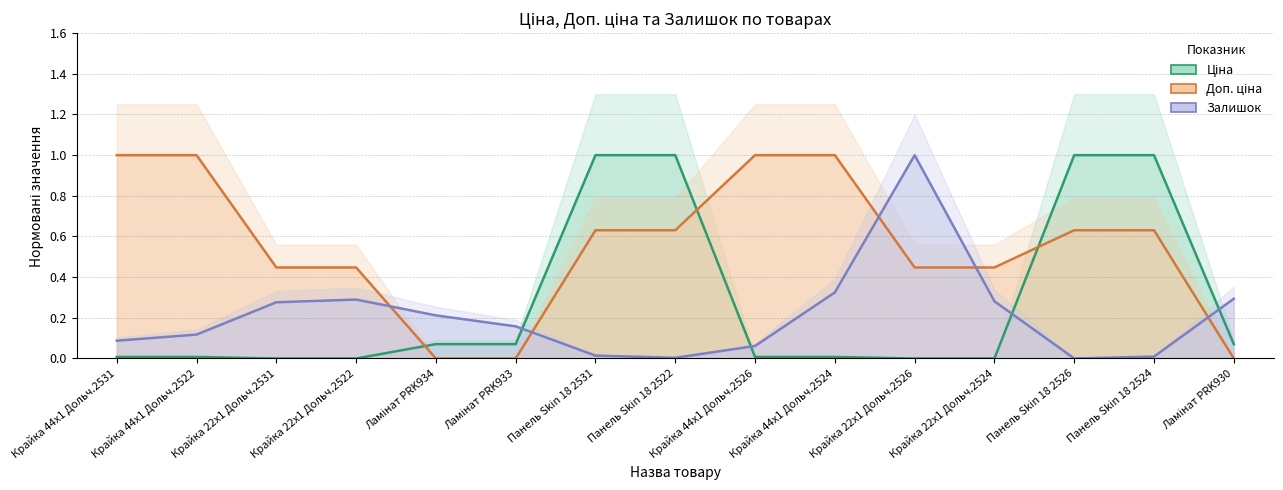

What is the total value across all series at Панель Skin 18 2524?

1.6